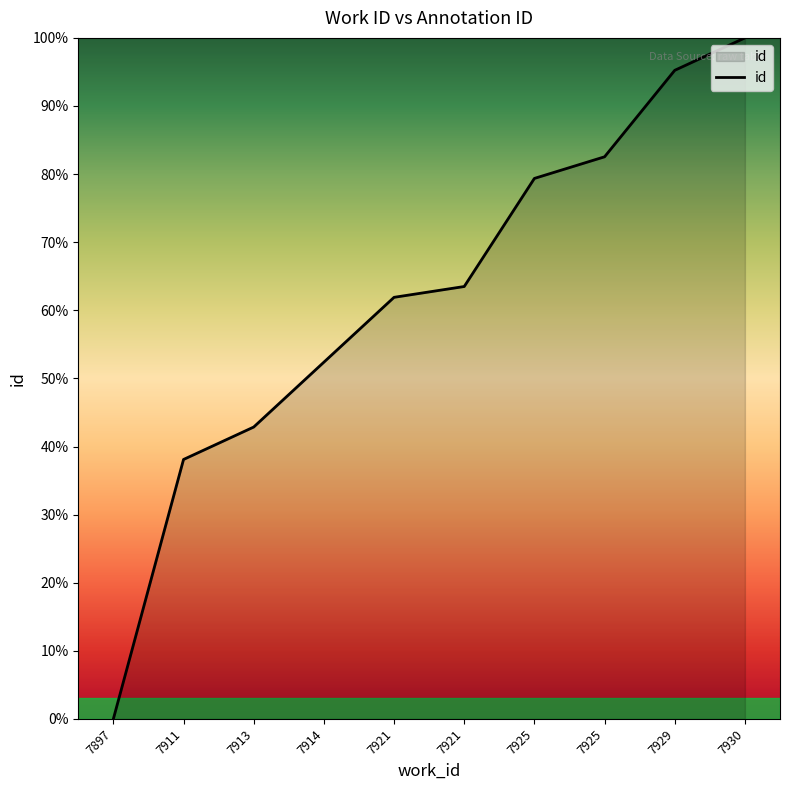

True or false: the data has more than 0 interior local peaks.

False